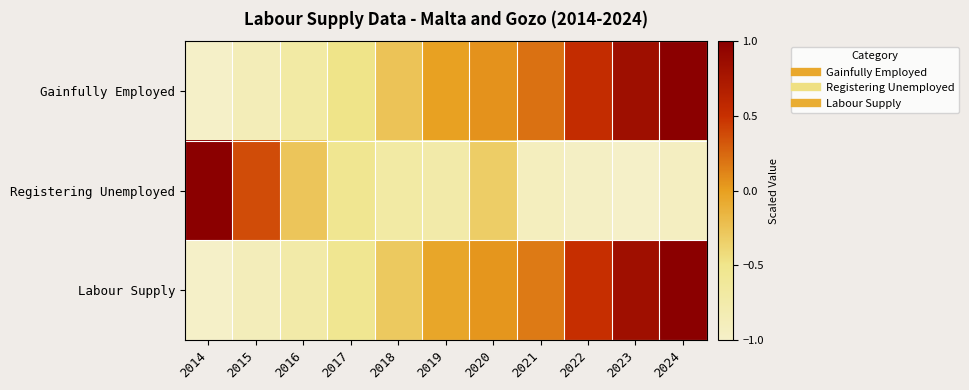

Which has a higher value, 2021 or 2018?

2021